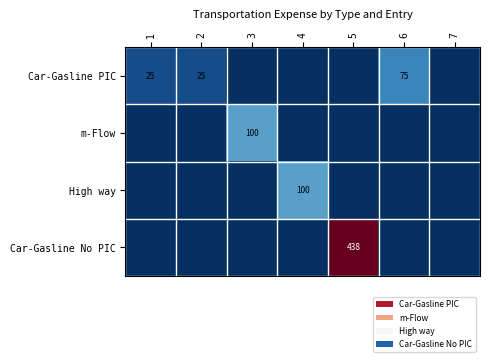

The Car-Gasline PIC series shows 75 at 6. True or false?

True